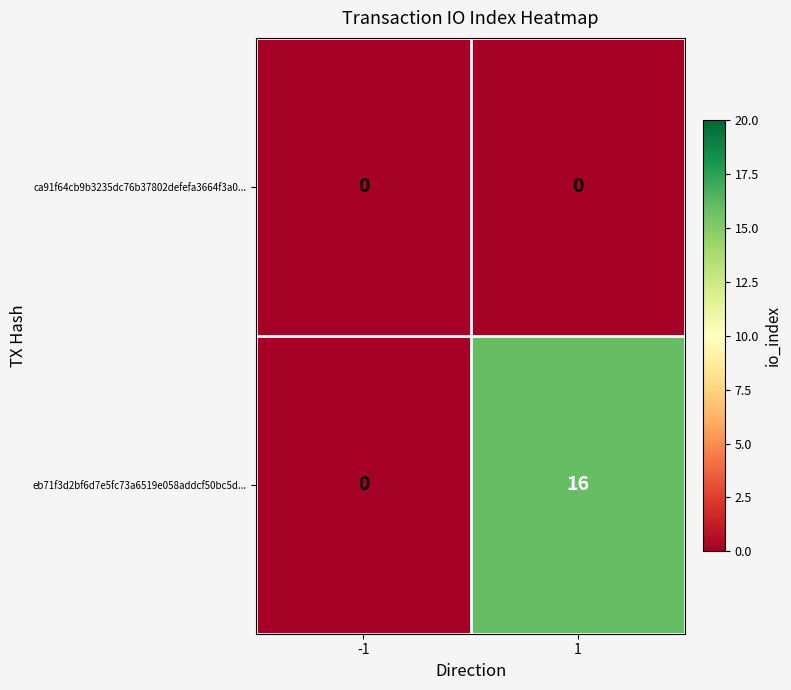

Rank the series by their average value, from lowest to highest.

ca91f64cb9b3235dc76b37802defefa3664f3a0..., eb71f3d2bf6d7e5fc73a6519e058addcf50bc5d...